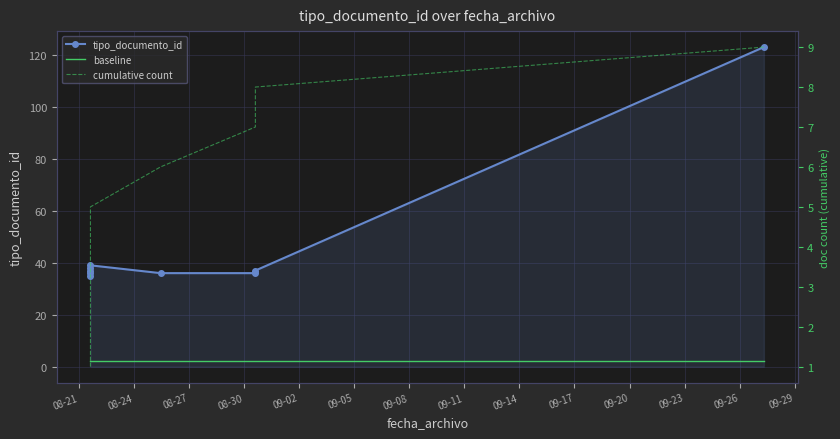

True or false: cumulative count and baseline intersect in this chart.

False